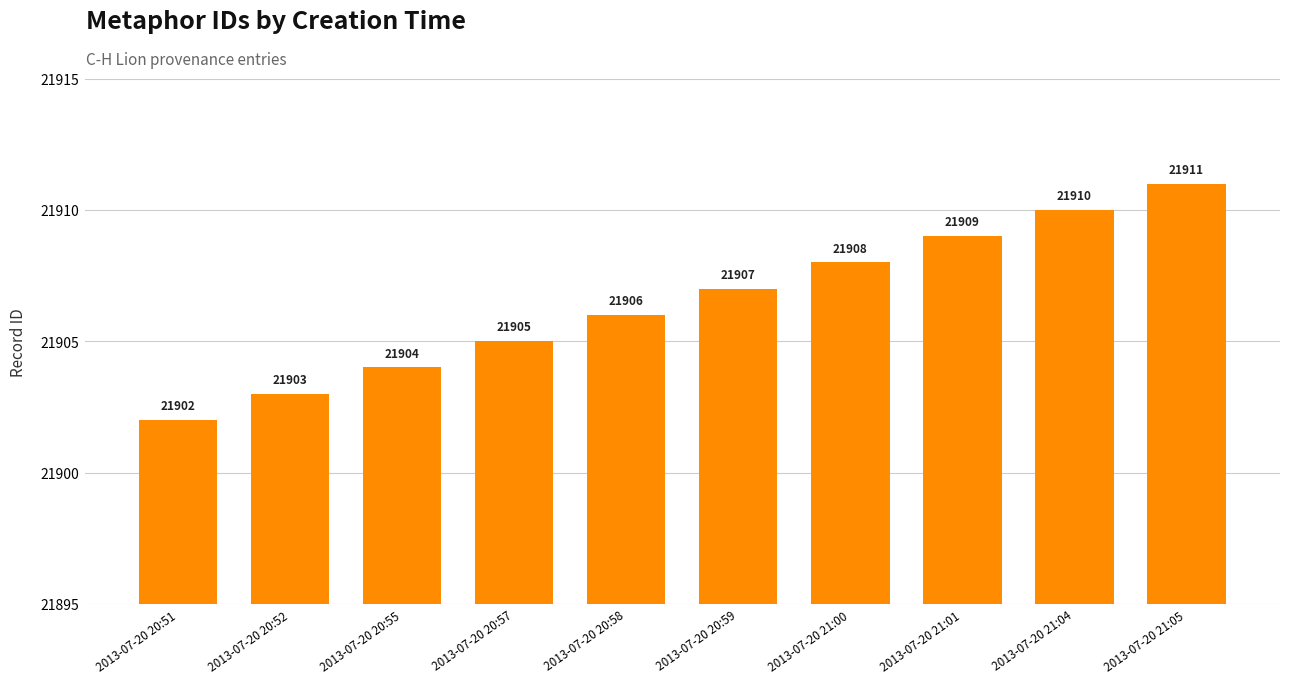

Reading left to right, transcribe all the data shown in this chart.

2013-07-20 20:51=21902	2013-07-20 20:52=21903	2013-07-20 20:55=21904	2013-07-20 20:57=21905	2013-07-20 20:58=21906	2013-07-20 20:59=21907	2013-07-20 21:00=21908	2013-07-20 21:01=21909	2013-07-20 21:04=21910	2013-07-20 21:05=21911